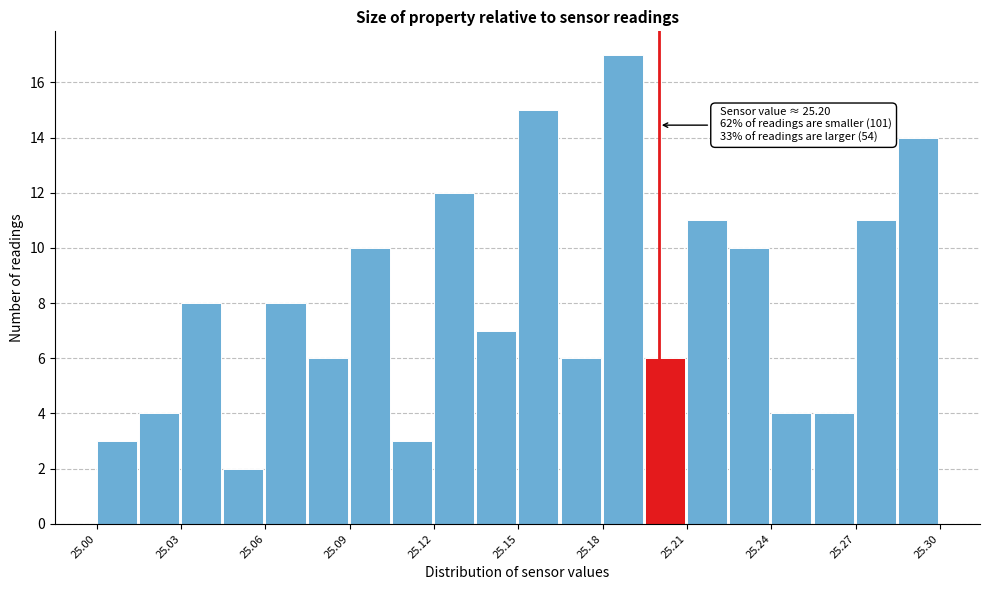

Around what value on the x-axis is the tallest bar? Give the approximate position of its centre, as read against the axis.

25.185